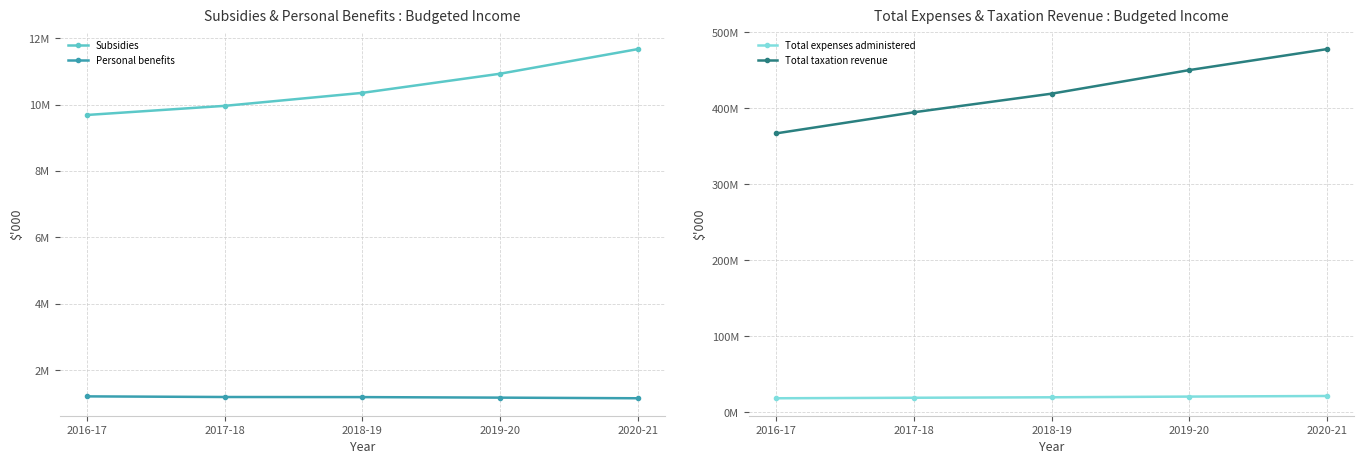

What is the value of the Subsidies point at the 3rd from the left?

10355372